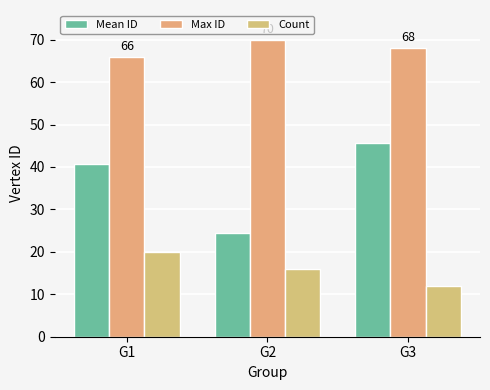

Rank the series by their average value, from highest to lowest.

Max ID, Mean ID, Count